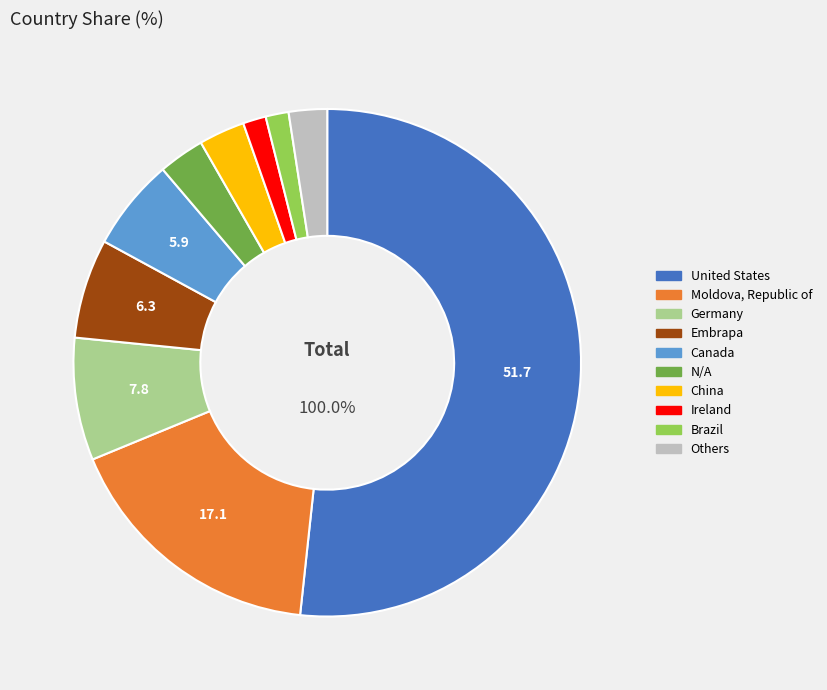

What is the ratio of the value at Embrapa to the value at Canada?

1.1